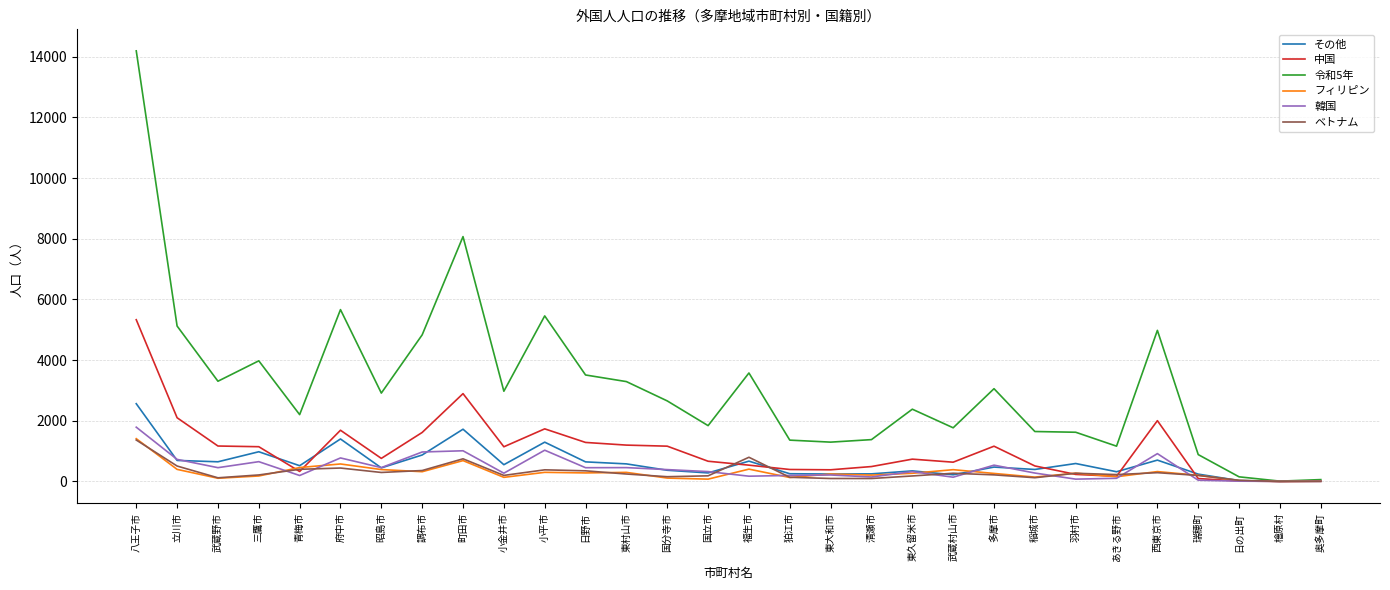

What is the spread (max minus min) of values at 府中市?

5223